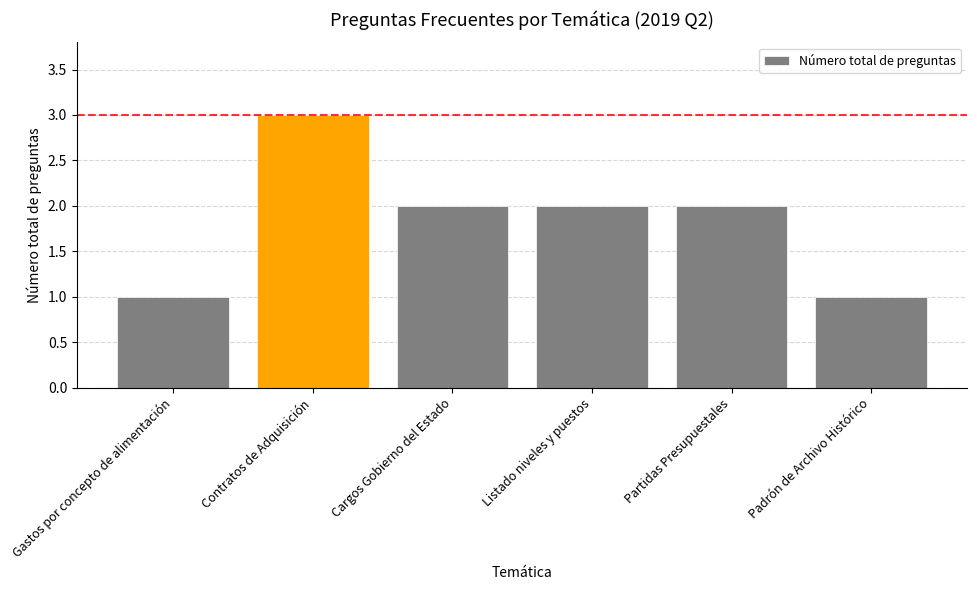

Count the values in the range 1 to 2.

5